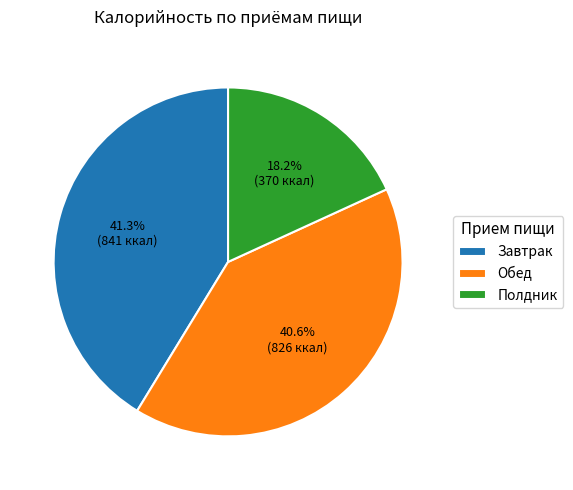

To the nearest percent, what portion does Полдник represent?

18%